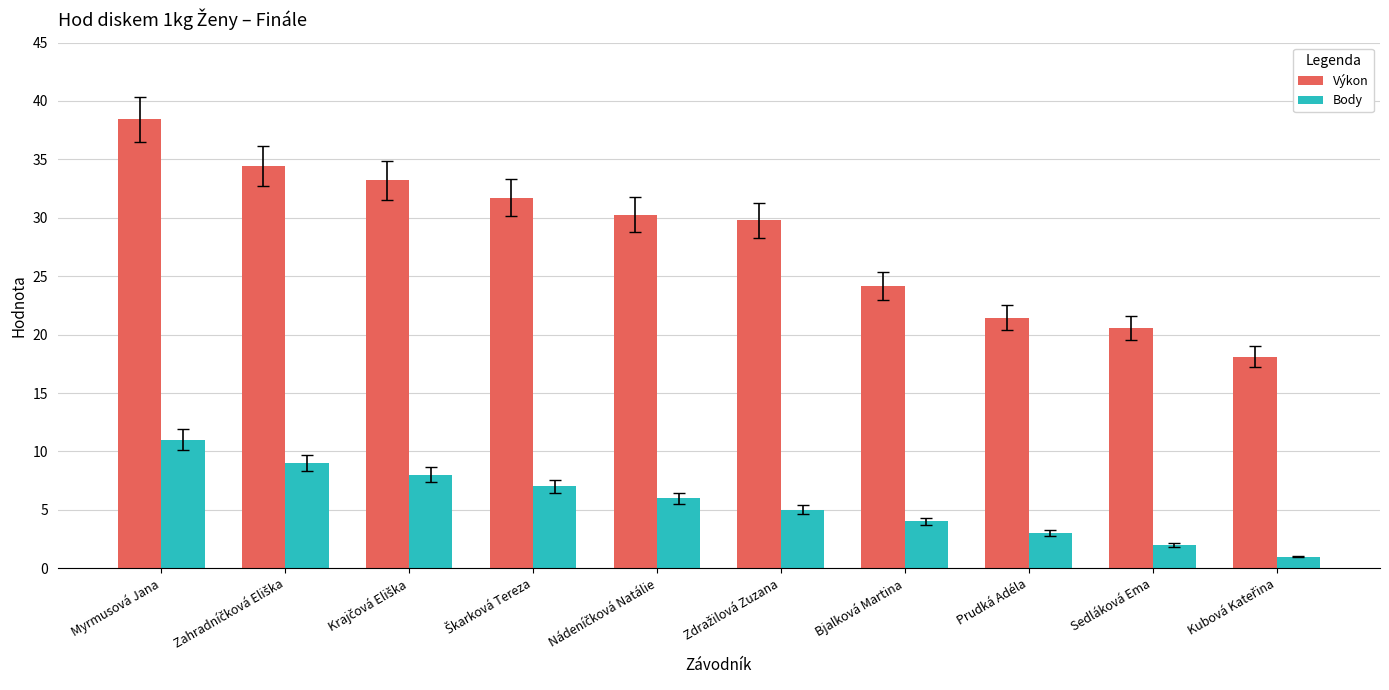

At which category is the sum across all series the highest?

Myrmusová Jana